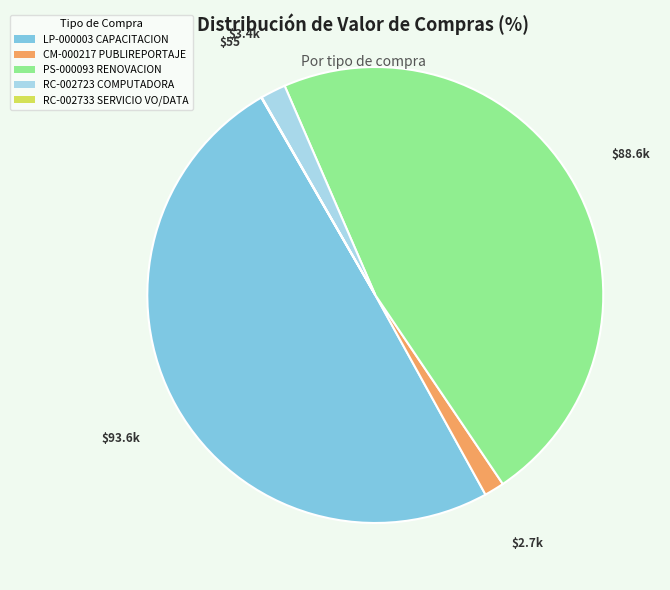

Does CM-000217 PUBLIREPORTAJE account for over 50% of the chart?

No